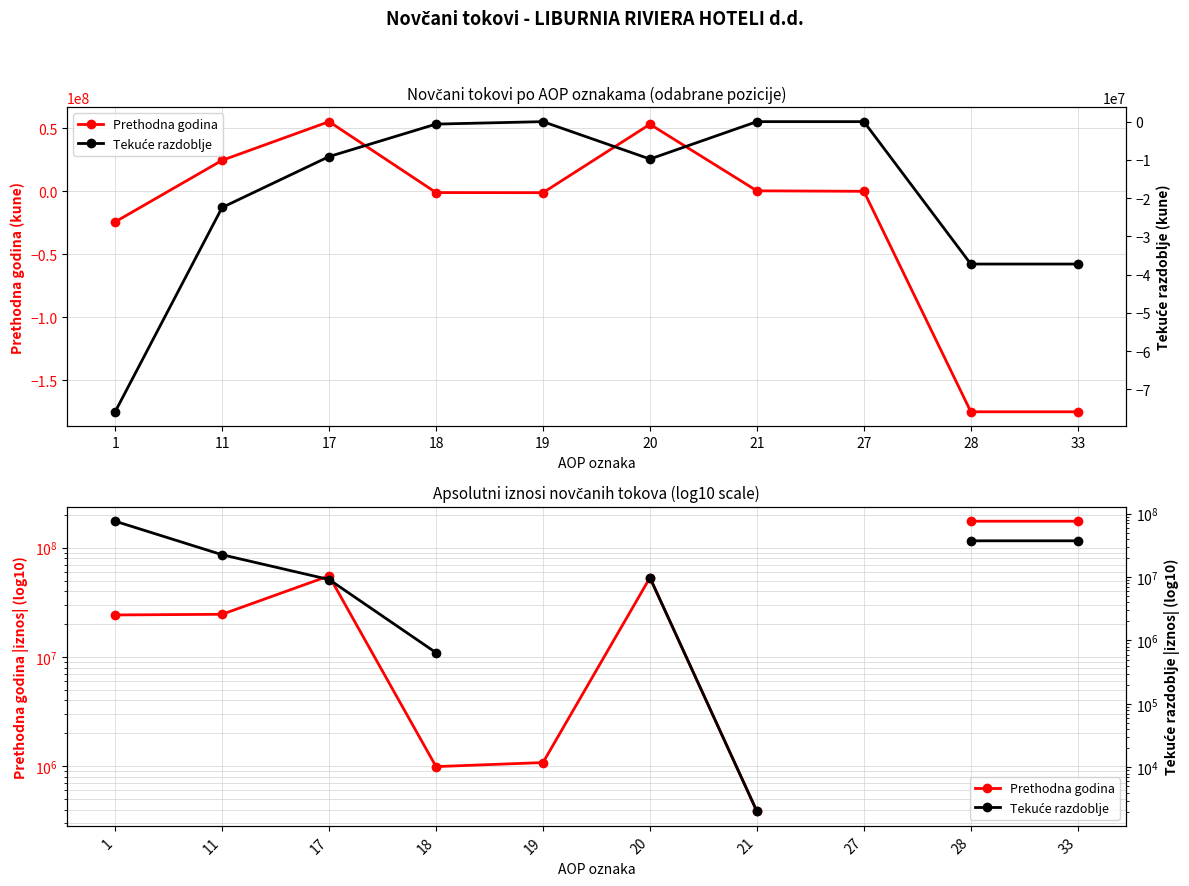

What is the highest value of the Prethodna godina series?

174817518.0